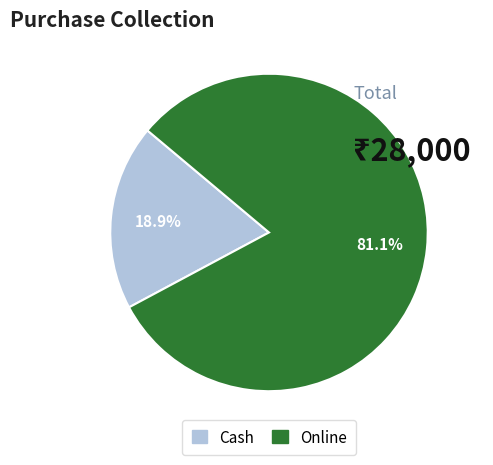

What is the ratio of the value at Cash to the value at Online?

0.2